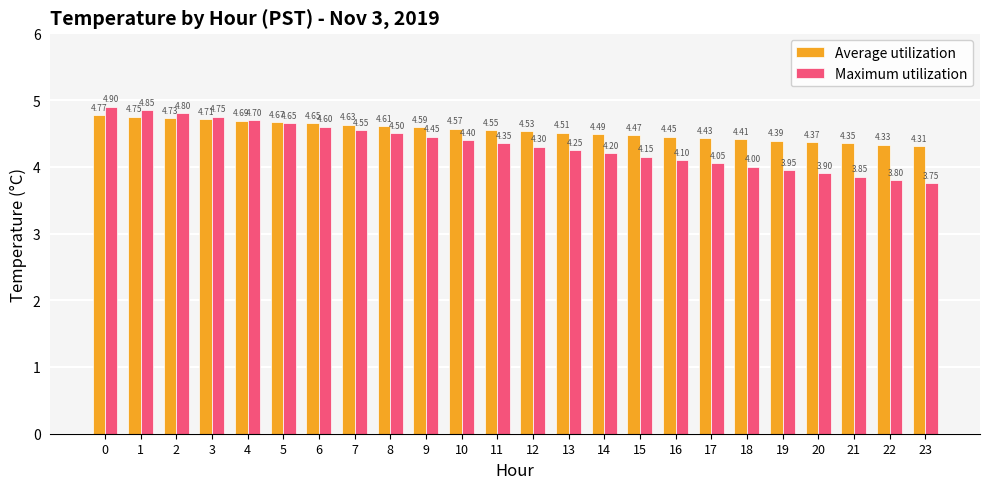

Rank the series by their average value, from lowest to highest.

Maximum utilization, Average utilization